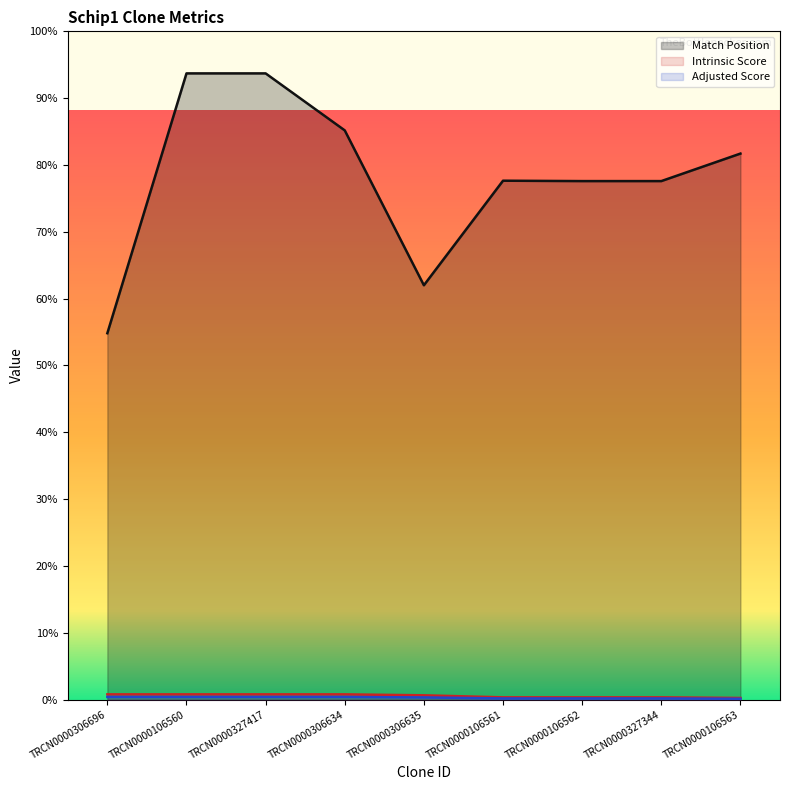

Between TRCN0000106562 and TRCN0000106563, which is larger?

TRCN0000106563